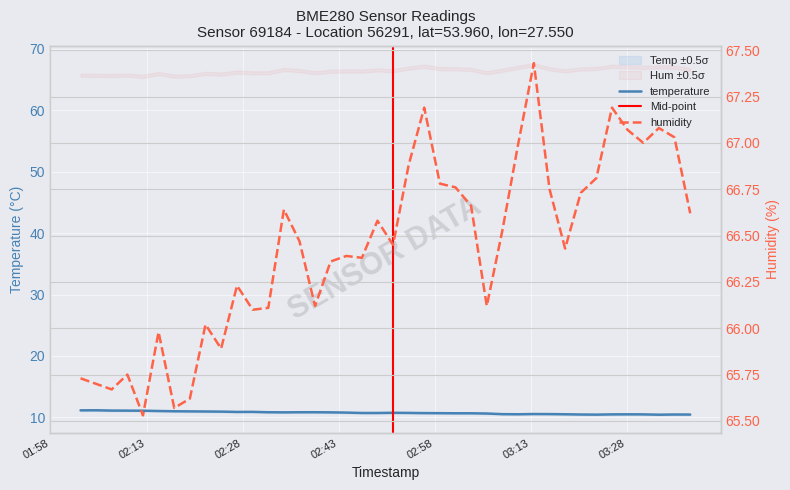

What is the lowest value of the temperature series?

10.4